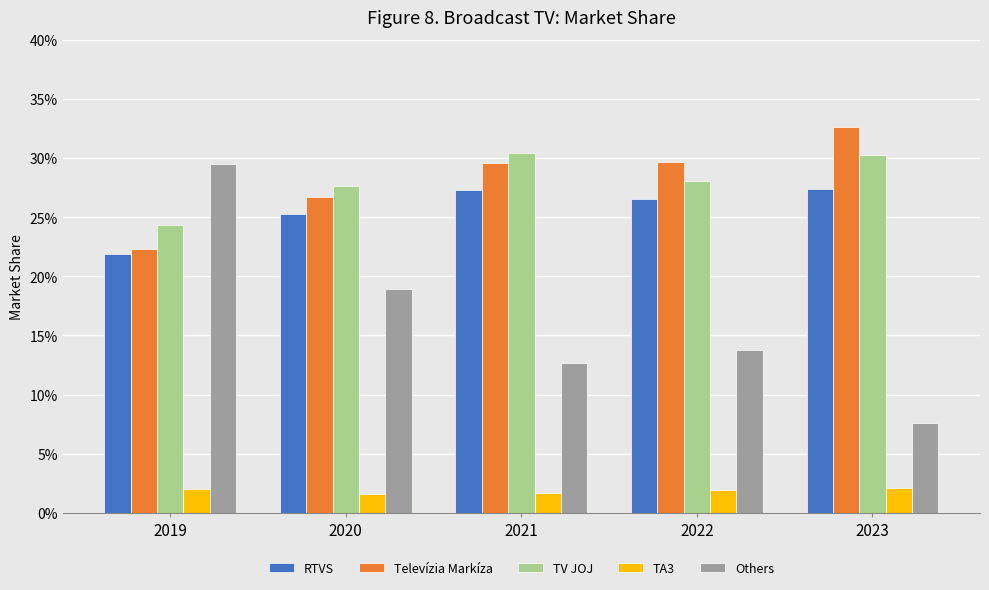

Reading left to right, transcribe all the data shown in this chart.

RTVS: 2019=0.2	2020=0.3	2021=0.3	2022=0.3	2023=0.3
Televízia Markíza: 2019=0.2	2020=0.3	2021=0.3	2022=0.3	2023=0.3
TV JOJ: 2019=0.2	2020=0.3	2021=0.3	2022=0.3	2023=0.3
TA3: 2019=0.0	2020=0.0	2021=0.0	2022=0.0	2023=0.0
Others: 2019=0.3	2020=0.2	2021=0.1	2022=0.1	2023=0.1